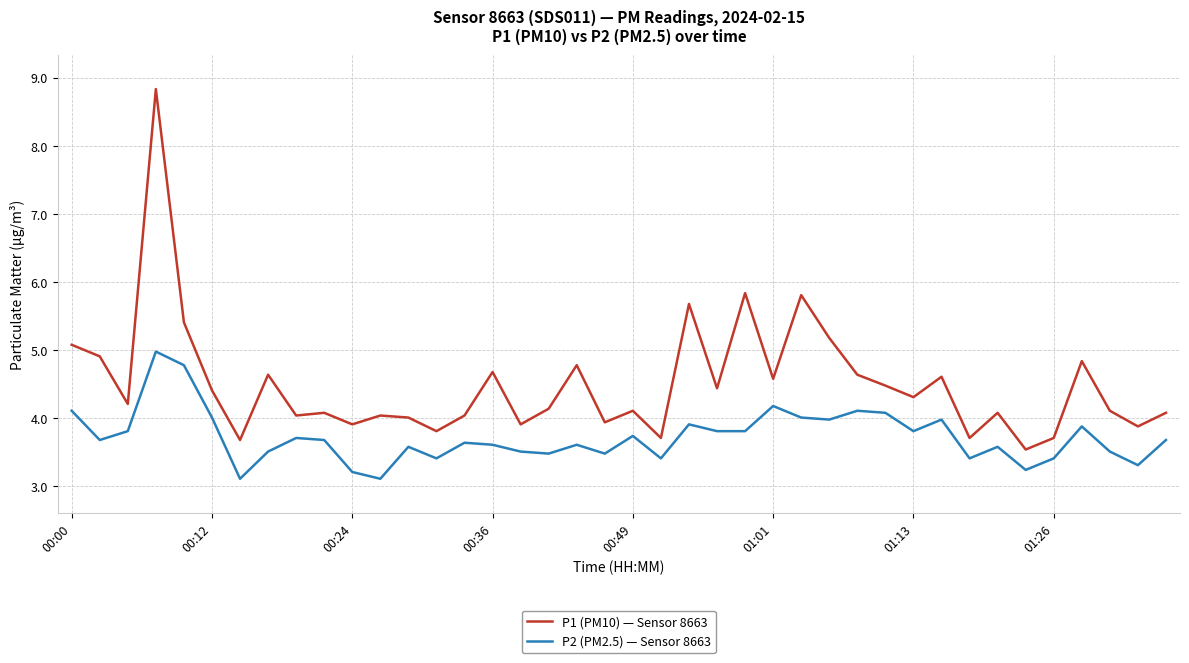

What is the maximum value shown in the chart?

8.8